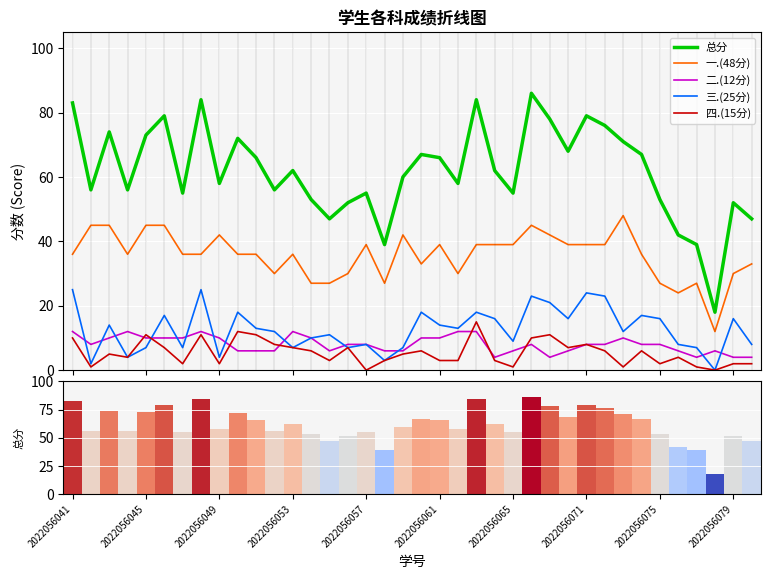

True or false: 一.(48分) and 三.(25分) intersect in this chart.

False